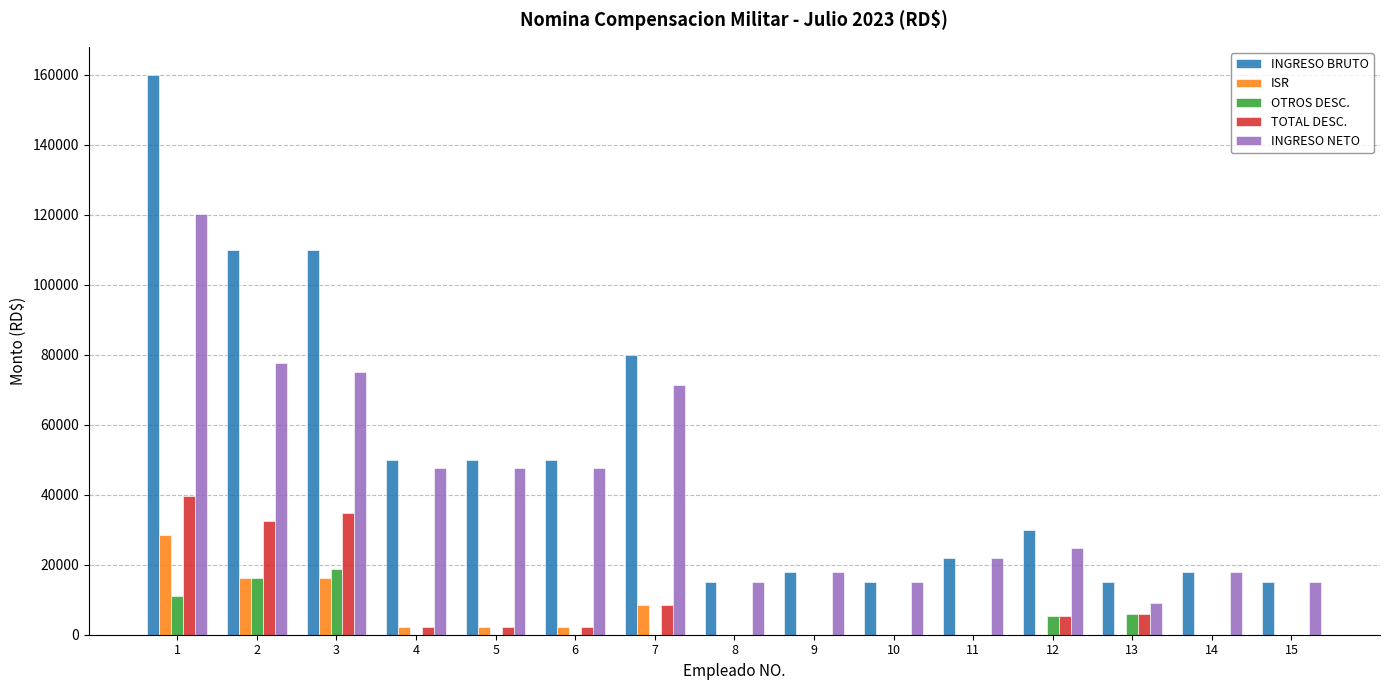

Which series has the largest range (max minus min)?

INGRESO BRUTO